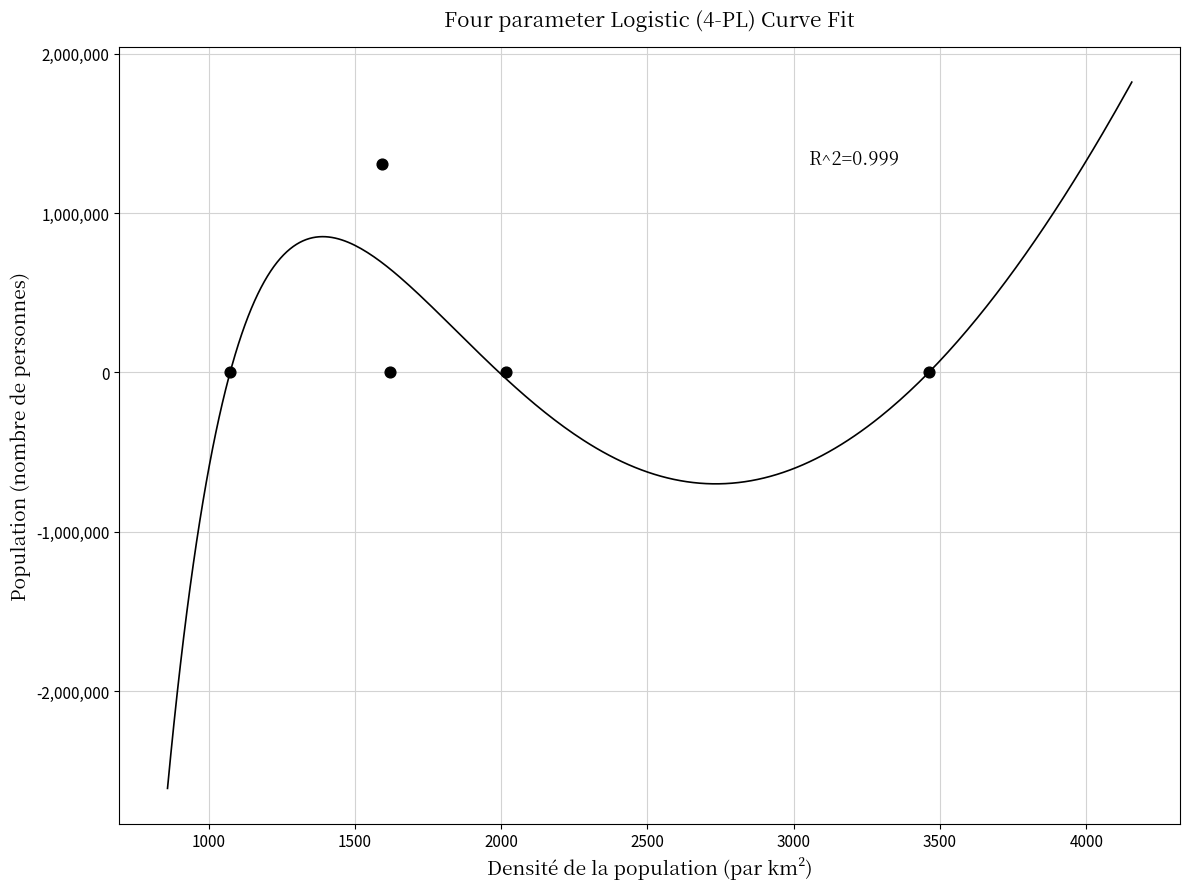

What is the range of Y values (max minus min)?

1306339